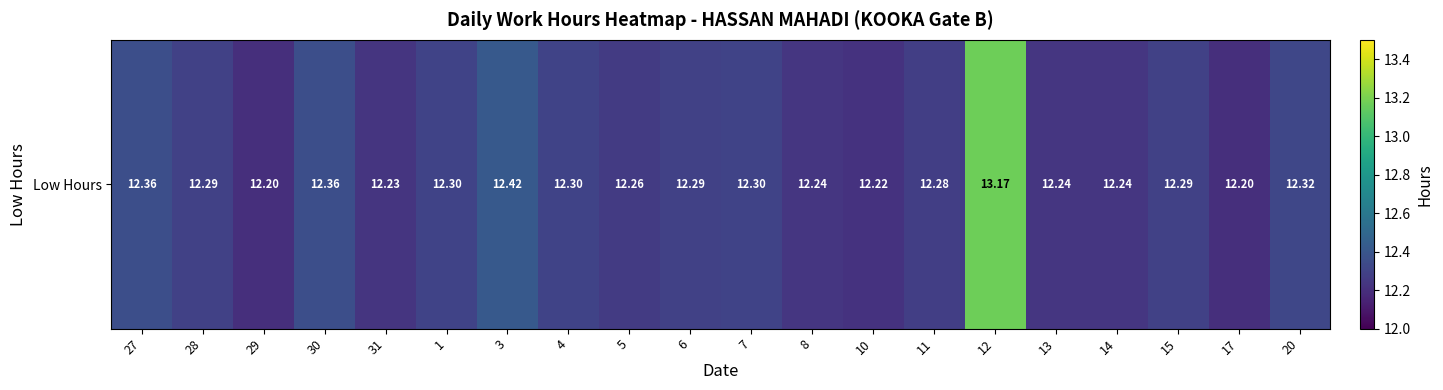

Between 10 and 3, which is larger?

3